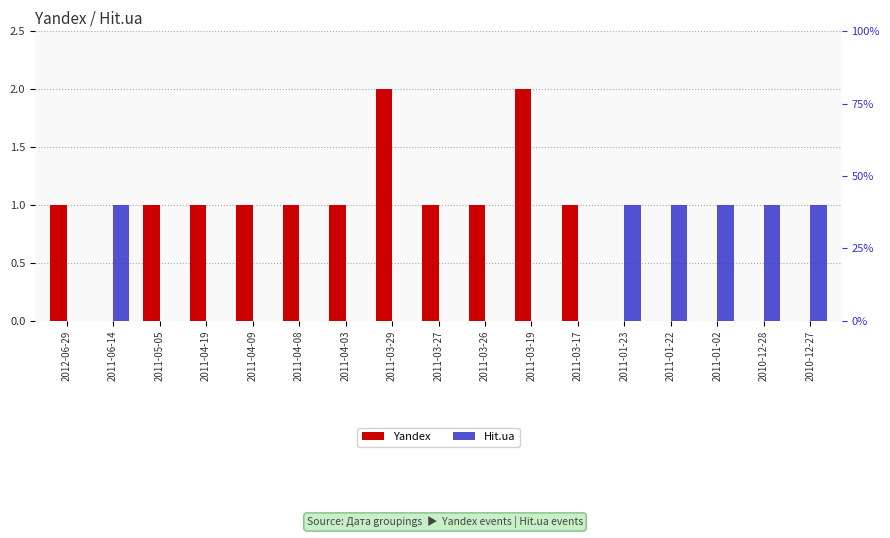

True or false: Yandex has a value of 1 at 2011-03-17.

True